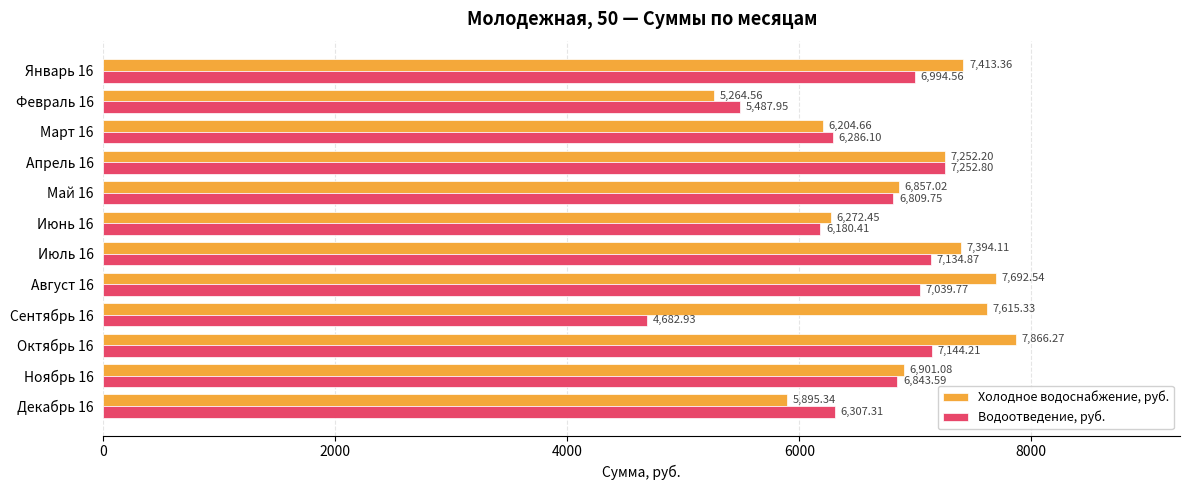

List the series in order of their overall mean, highest first.

Холодное водоснабжение, руб., Водоотведение, руб.